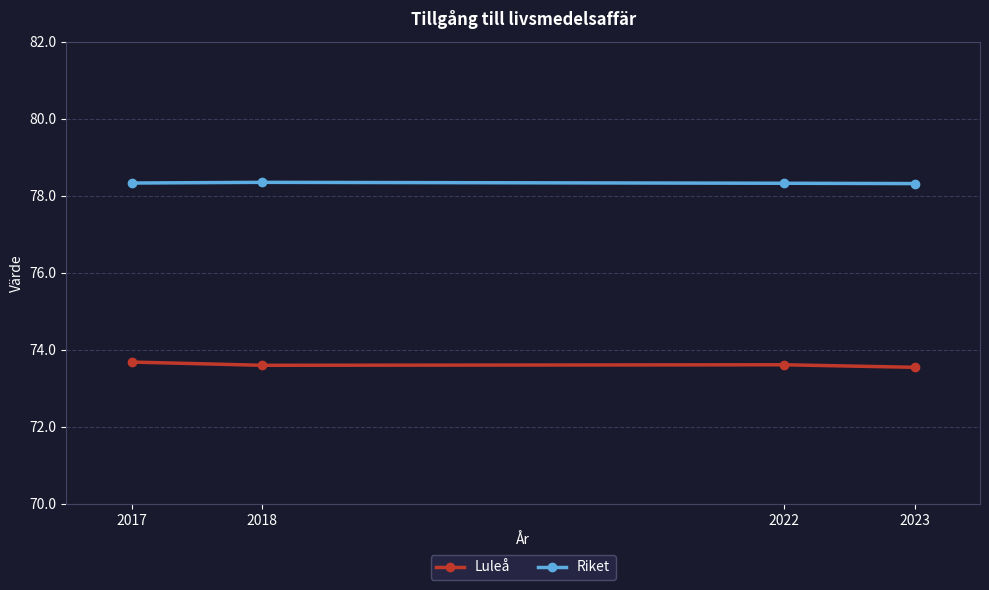

Reading left to right, transcribe all the data shown in this chart.

Luleå: 2017=73.7	2018=73.6	2022=73.6	2023=73.5
Riket: 2017=78.3	2018=78.3	2022=78.3	2023=78.3